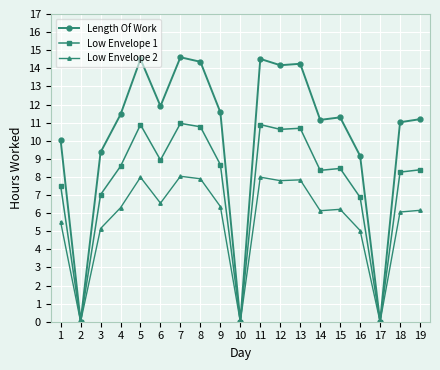

What is the sum of the Low Envelope 1 values at 18 and 13?

19.0